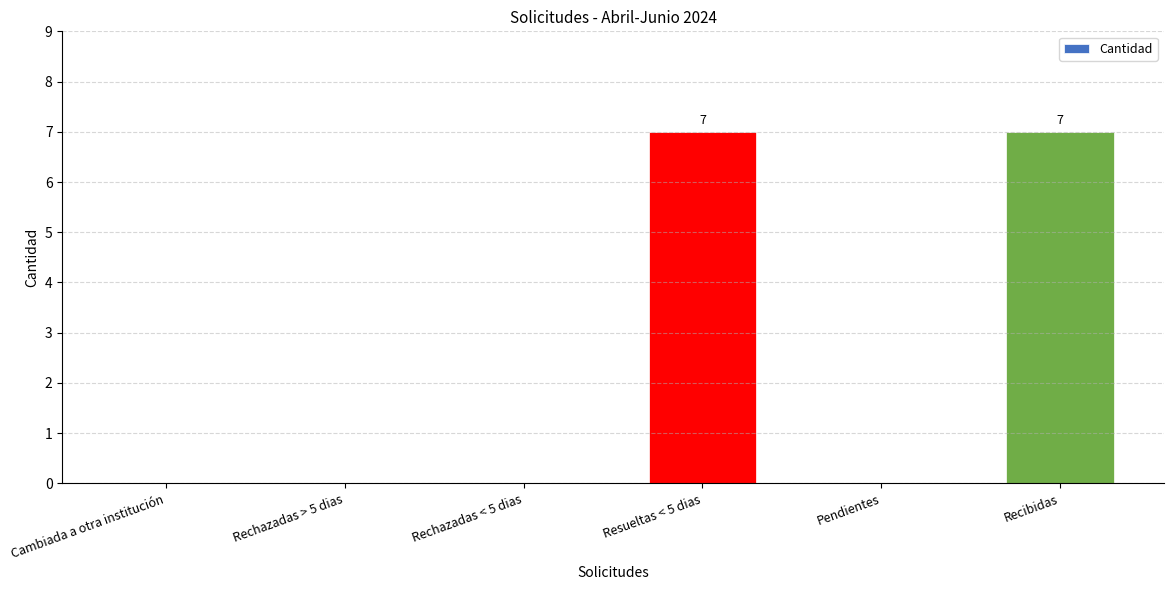

How many distinct data groups are displayed?

1